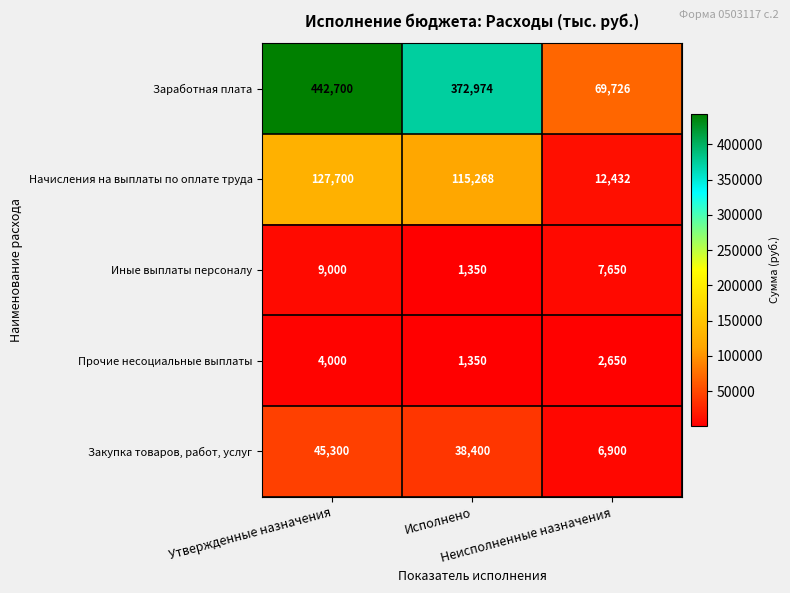

Rank the series by their maximum value, from lowest to highest.

Прочие несоциальные выплаты, Иные выплаты персоналу, Закупка товаров, работ, услуг, Начисления на выплаты по оплате труда, Заработная плата